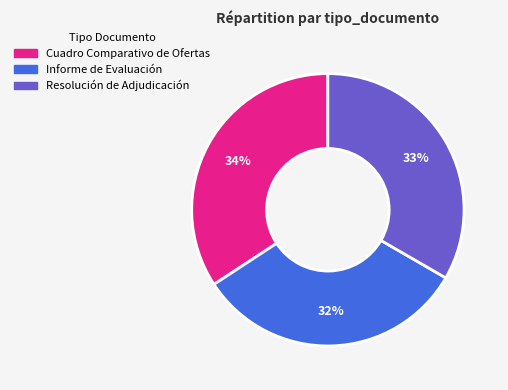

Between Informe de Evaluación and Cuadro Comparativo de Ofertas, which is larger?

Cuadro Comparativo de Ofertas